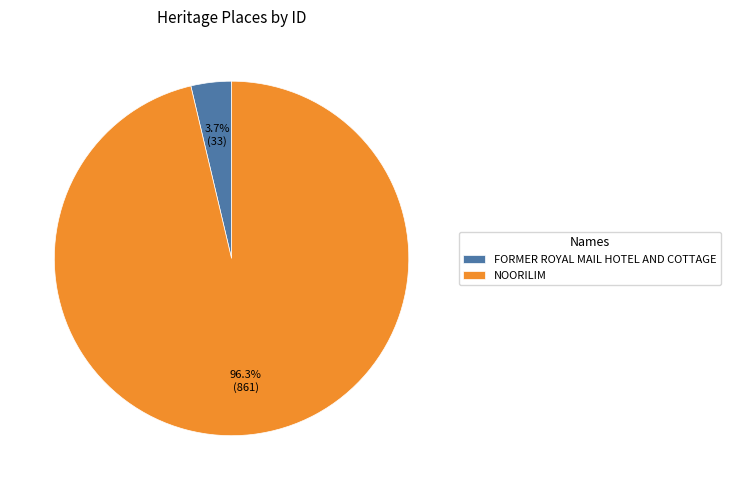

Count the number of slices in the pie.

2